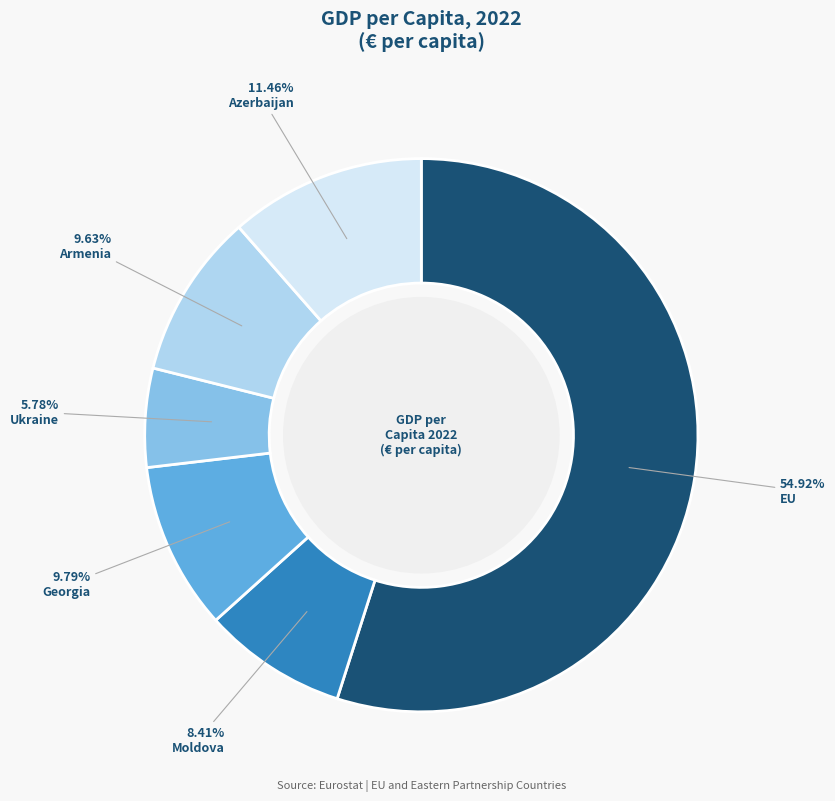

Does any single category account for the majority?

Yes